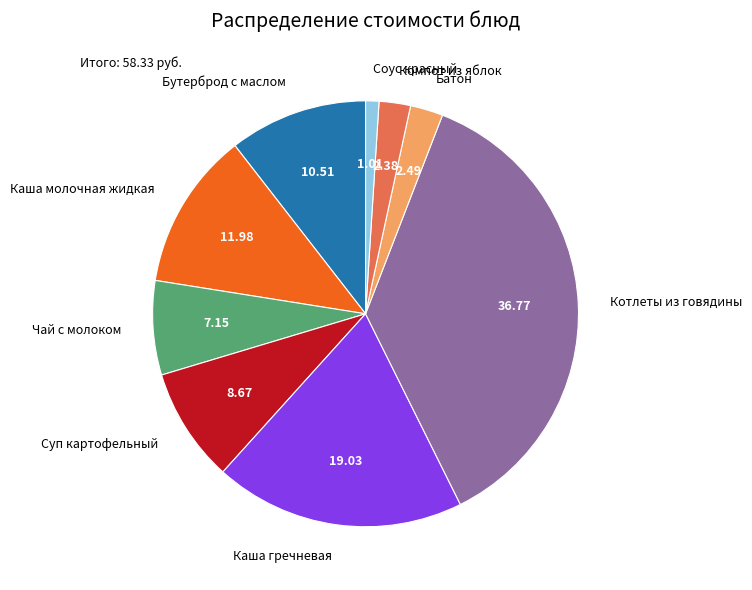

Does any single category account for the majority?

No